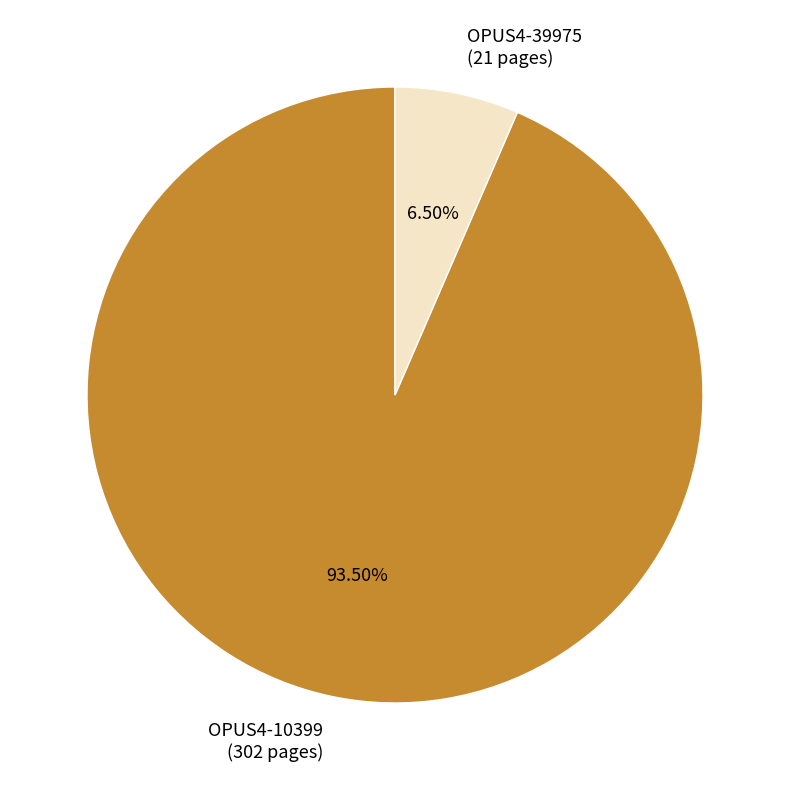

Is there any slice that represents more than half of the pie?

Yes